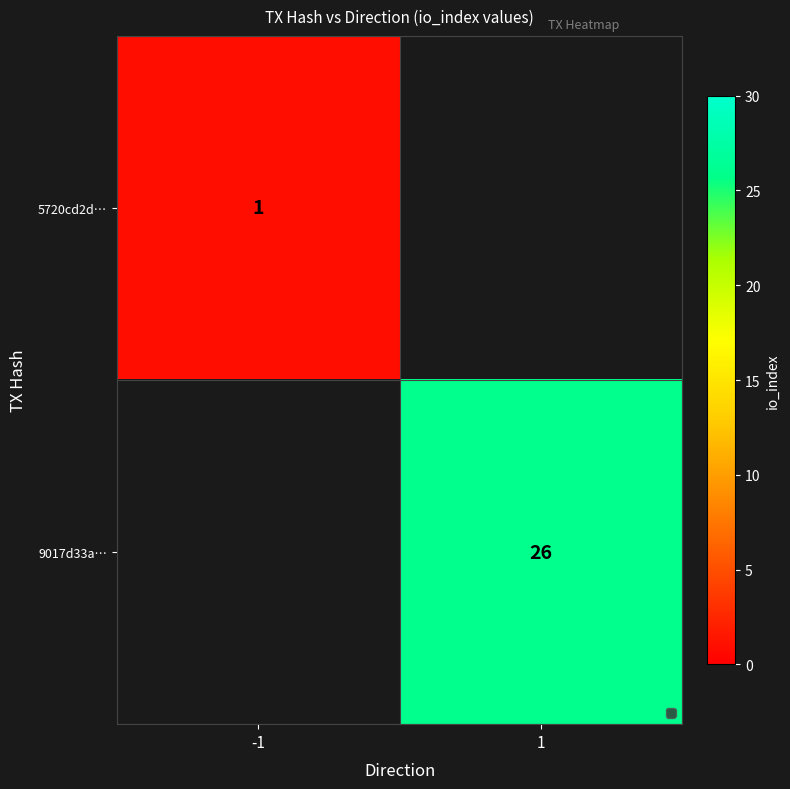

The 5720cd2d… series shows 1 at -1. True or false?

True